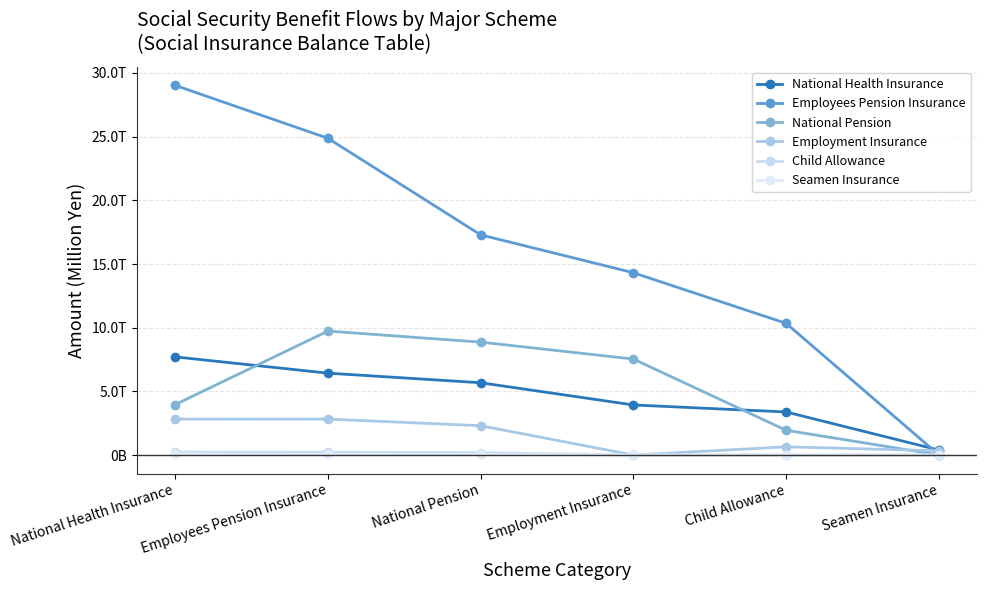

At which label is National Health Insurance closest to 4049977?

Employment Insurance